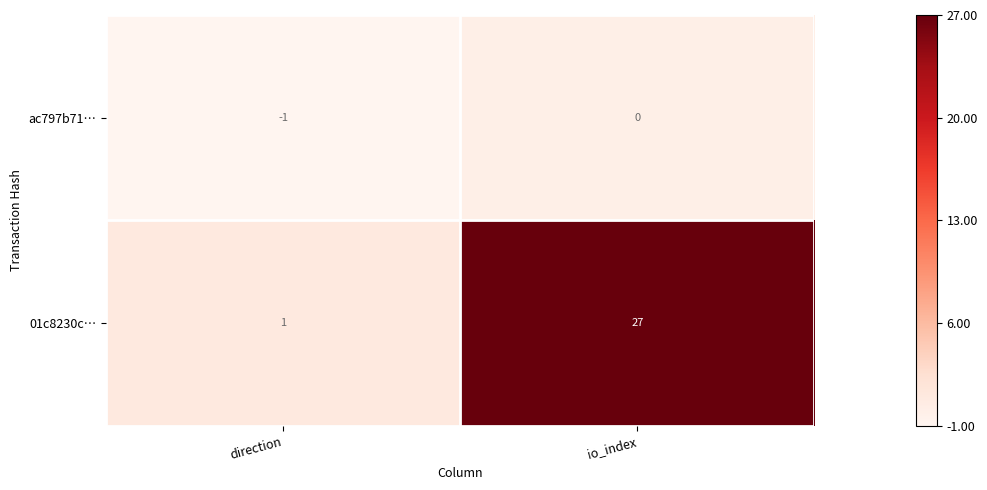

Rank the series by their maximum value, from lowest to highest.

ac797b71…, 01c8230c…